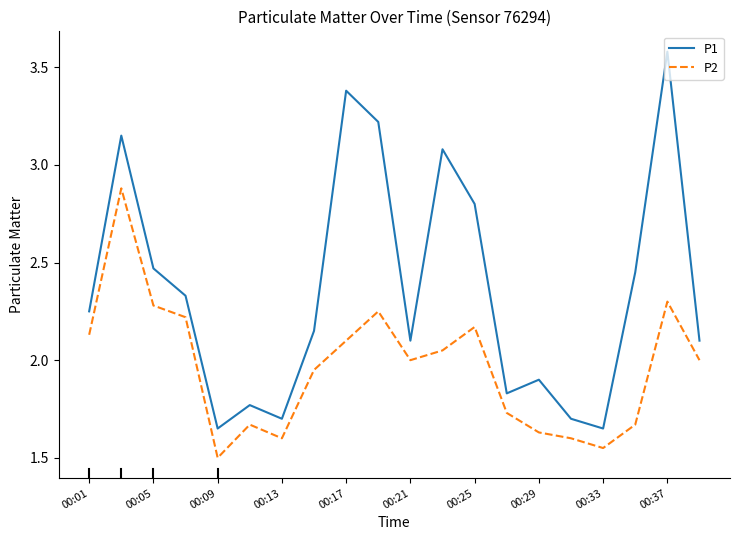

True or false: P1 and P2 cross at least once.

False